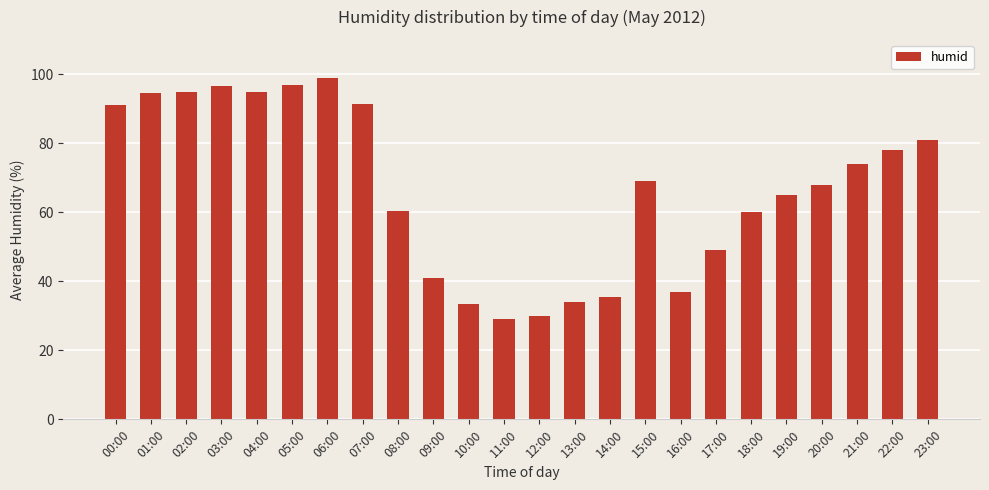

What is the change in value from 11:00 to 12:00?

+1.0